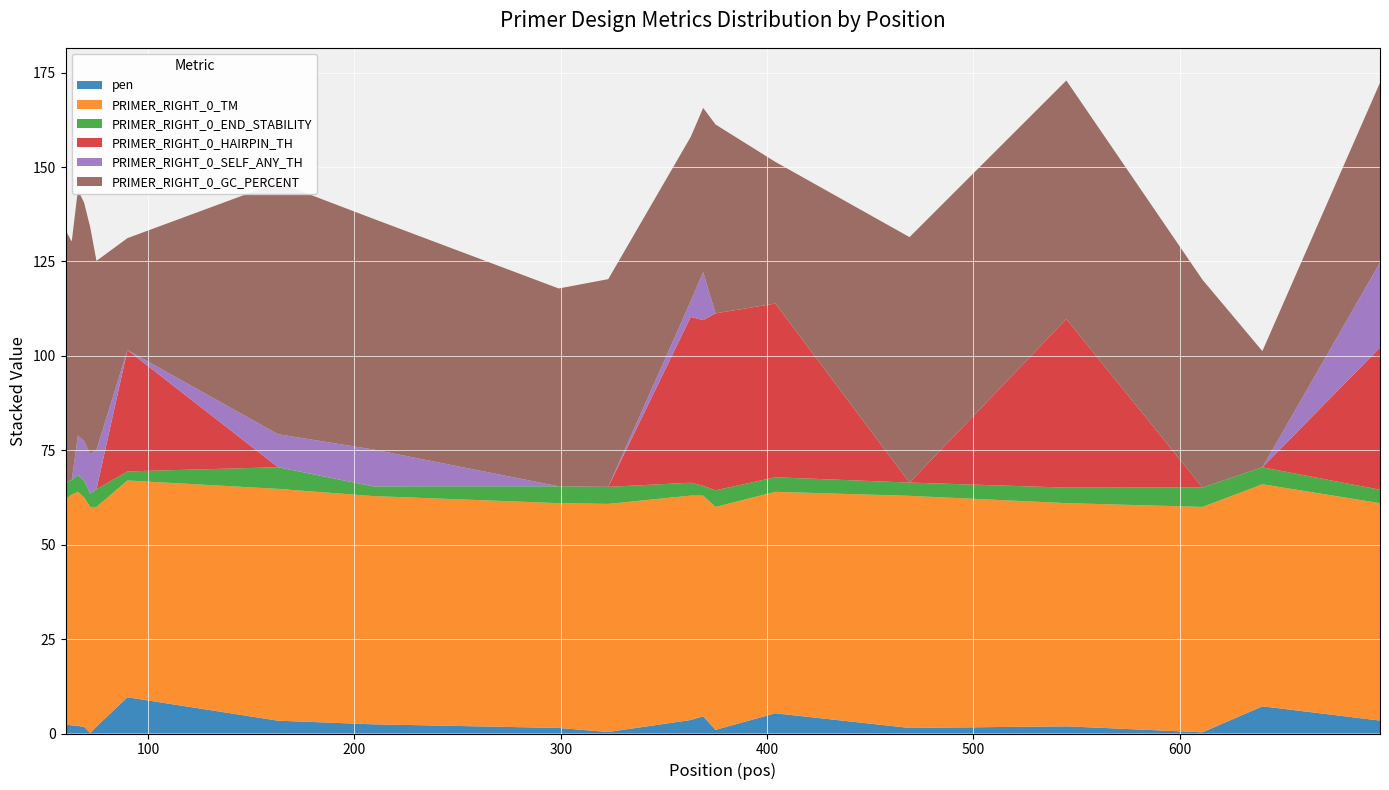

Reading left to right, transcribe all the data shown in this chart.

pen: 60=2.4	63=2.1	66=2.0	69=1.8	72=0.1	75=1.8	90=9.6	163=3.4	209=2.4	299=1.5	323=0.4	363=3.6	369=4.6	375=1.0	404=5.4	469=1.5	545=1.9	611=0.3	640=7.2	697=3.4
PRIMER_RIGHT_0_TM: 60=59.6	63=61.1	66=62.0	69=60.8	72=59.9	75=58.2	90=57.4	163=61.4	209=60.4	299=59.5	323=60.4	363=59.4	369=58.4	375=59.0	404=58.6	469=61.5	545=59.1	611=59.7	640=58.8	697=57.6
PRIMER_RIGHT_0_END_STABILITY: 60=4.6	63=3.9	66=4.5	69=4.5	72=3.5	75=4.7	90=2.4	163=5.7	209=2.6	299=4.5	323=4.5	363=3.4	369=2.6	375=4.4	404=3.9	469=3.5	545=4.1	611=5.1	640=4.5	697=3.5
PRIMER_RIGHT_0_HAIRPIN_TH: 60=0.0	63=0.0	66=0.0	69=0.0	72=0.0	75=0.0	90=32.1	163=0.0	209=0.0	299=0.0	323=0.0	363=43.9	369=43.9	375=46.9	404=46.0	469=0.0	545=44.6	611=0.0	640=0.0	697=37.6
PRIMER_RIGHT_0_SELF_ANY_TH: 60=0.0	63=0.0	66=10.5	69=10.5	72=10.5	75=10.5	90=0.0	163=8.7	209=9.8	299=0.0	323=0.0	363=4.2	369=12.7	375=0.0	404=0.0	469=0.0	545=0.0	611=0.0	640=0.0	697=22.5
PRIMER_RIGHT_0_GC_PERCENT: 60=66.7	63=63.2	66=65.0	69=63.2	72=60.0	75=50.0	90=29.6	163=66.7	209=61.1	299=52.4	323=55.0	363=43.5	369=43.5	375=50.0	404=37.5	469=65.0	545=63.2	611=55.0	640=30.8	697=47.6